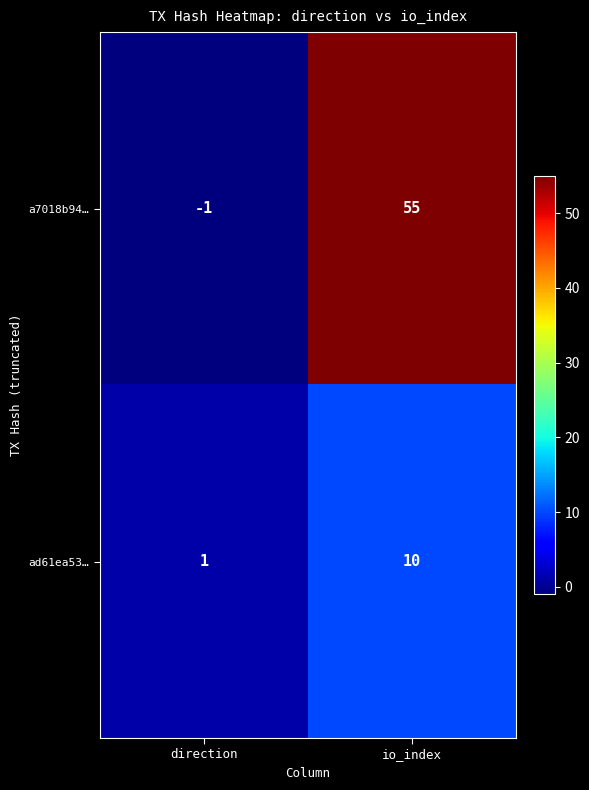

Which category has the lowest value across all series?

direction